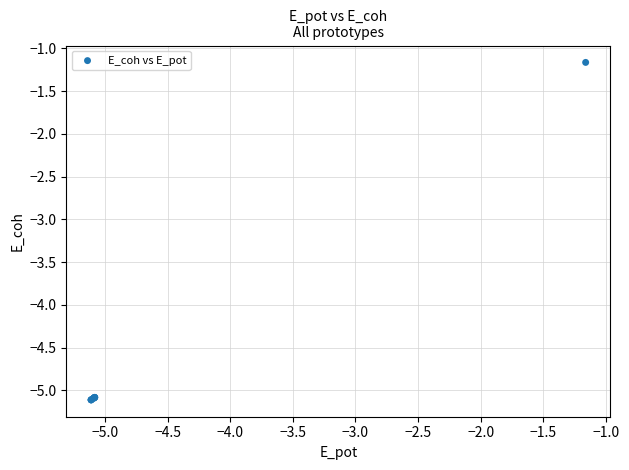

What Y value in the scatter plot is closest to -3?

-1.2